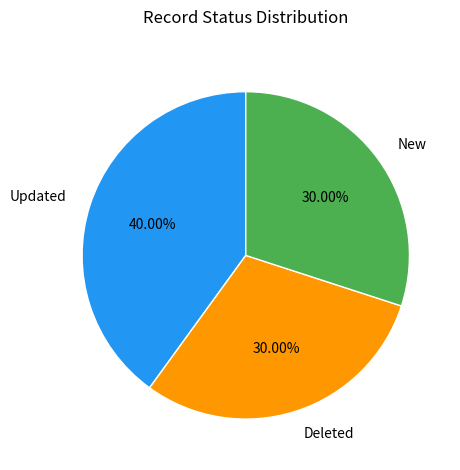

Which slice is the largest?

Updated